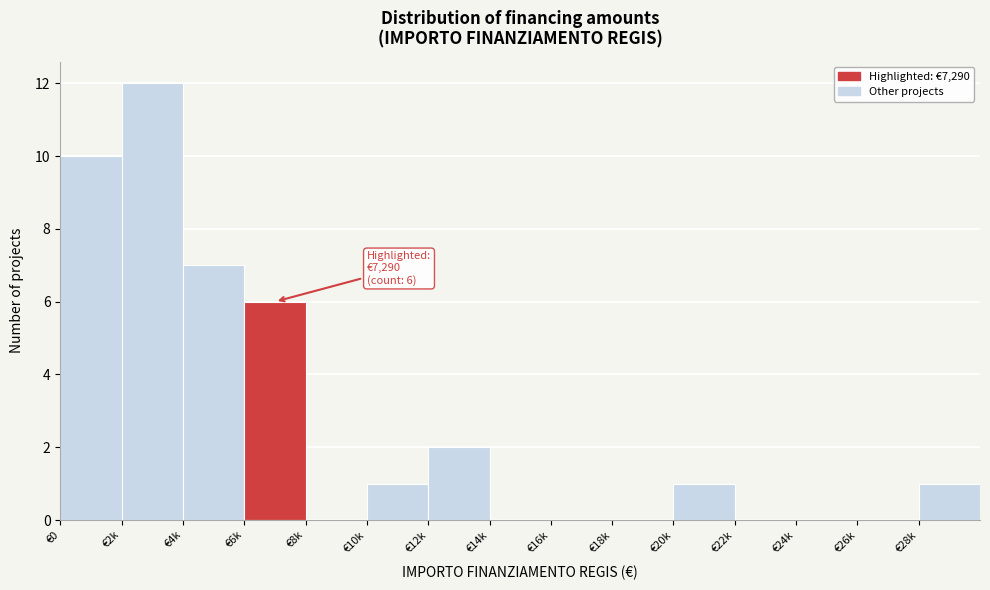

Reading right to left, list all the values displayed in this chart.

€28k=1	€26k=0	€24k=0	€22k=0	€20k=1	€18k=0	€16k=0	€14k=0	€12k=2	€10k=1	€8k=0	€6k=6	€4k=7	€2k=12	€0=10